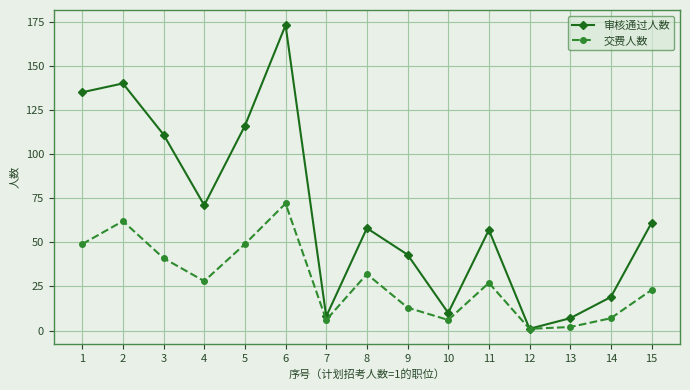

At which label does 审核通过人数 reach its minimum?

12